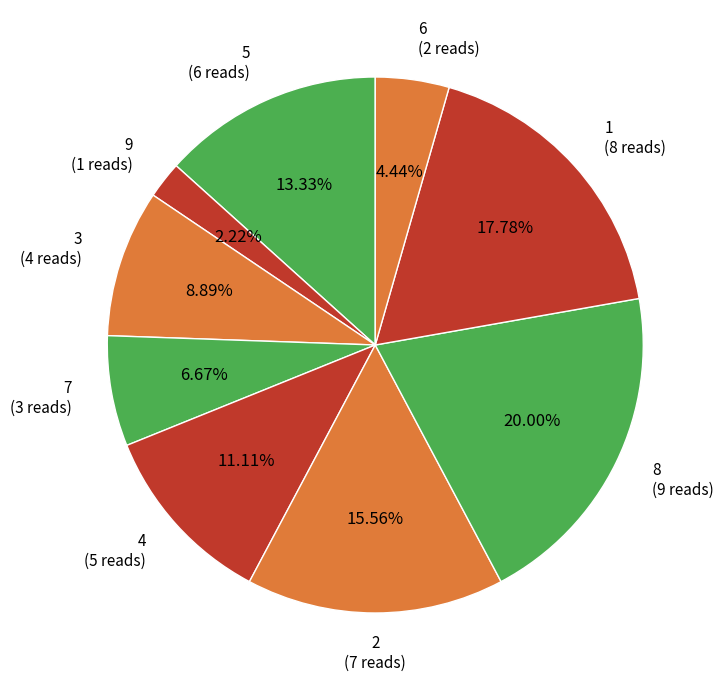

Count the number of slices in the pie.

9